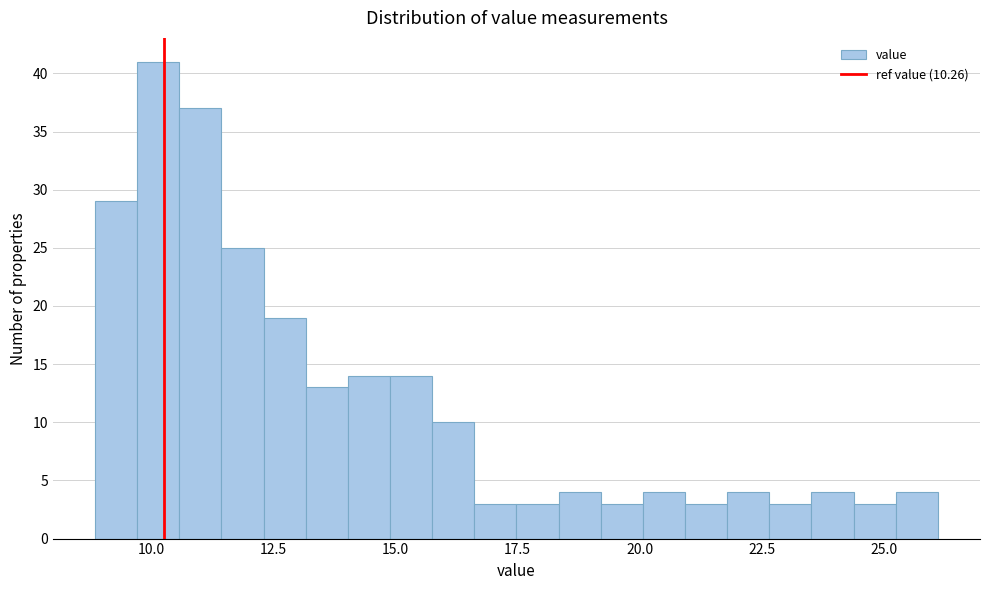

Read against the x-axis, roughly where is the centre of the tallest bar?

10.0